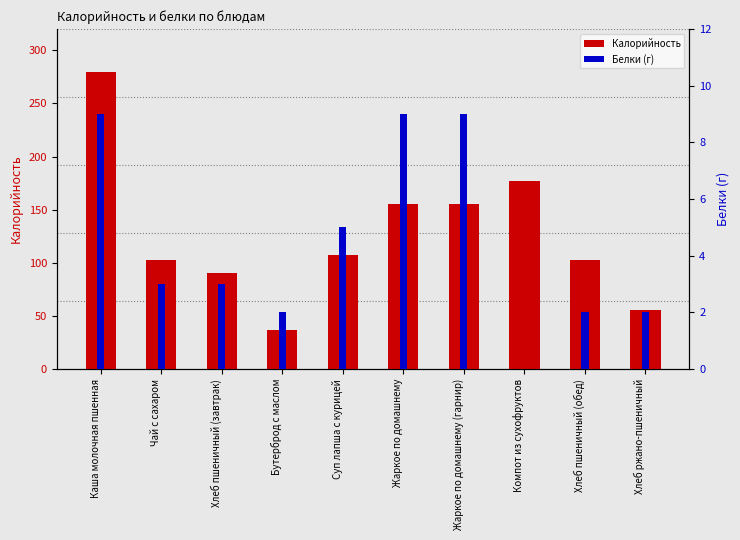

Are the bars horizontal?

No